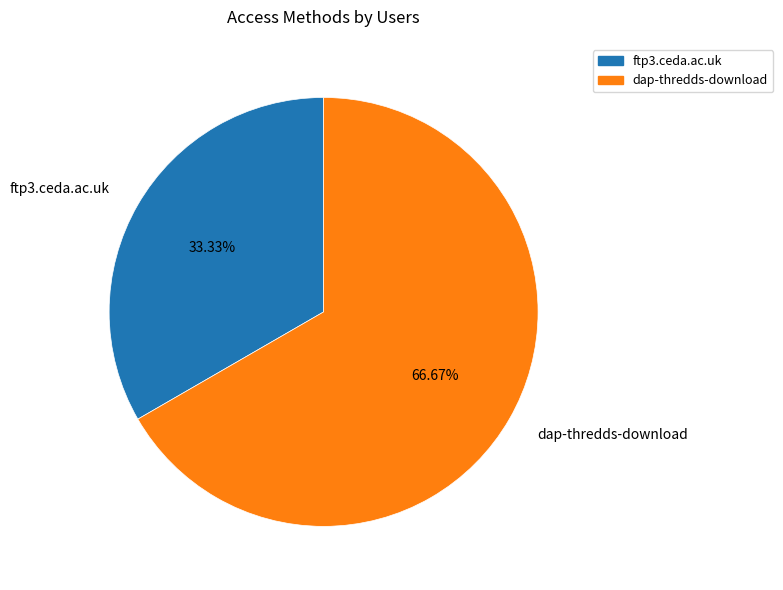

What percentage do ftp3.ceda.ac.uk and dap-thredds-download together represent?

100.0%